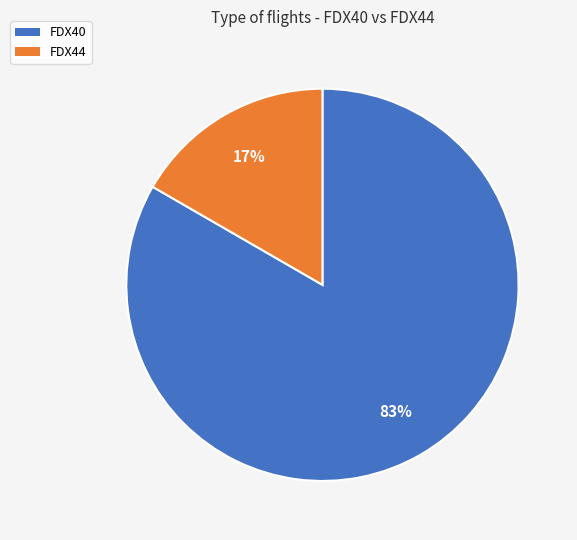

Is the sum of FDX40 and FDX44 greater than half?

Yes